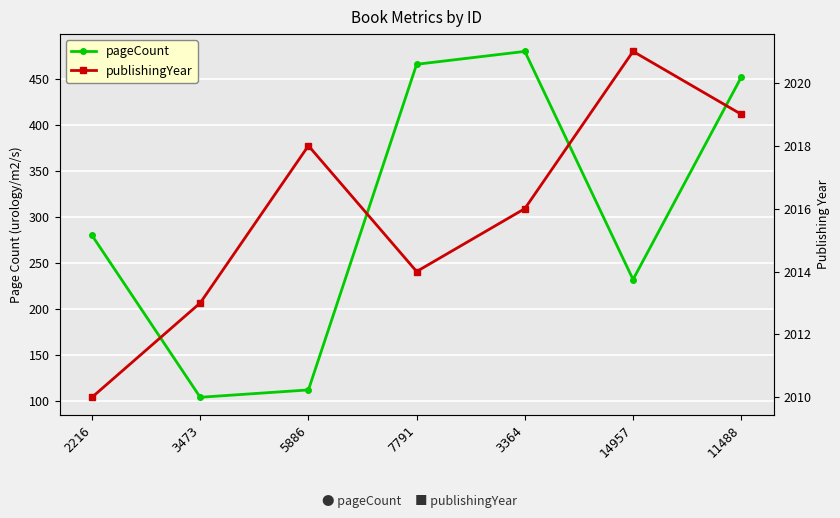

Rank the categories by pageCount value from lowest to highest.

3473, 5886, 14957, 2216, 11488, 7791, 3364